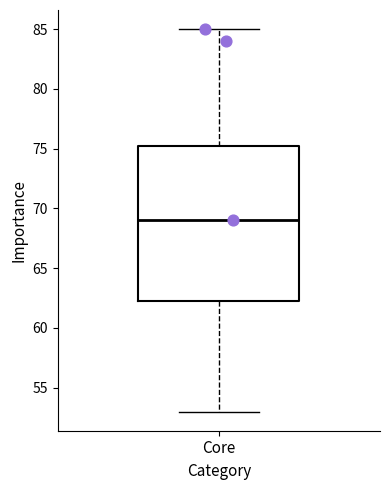

Transcribe this box plot: give where the median line is, the range the box spans, and where the two whiskers end, as read against the y-axis. The values are not printed on the chart, so give them approximately, as read against the axis.

median 69.0, box 62.5 to 75.5, whiskers 53.0 to 85.0